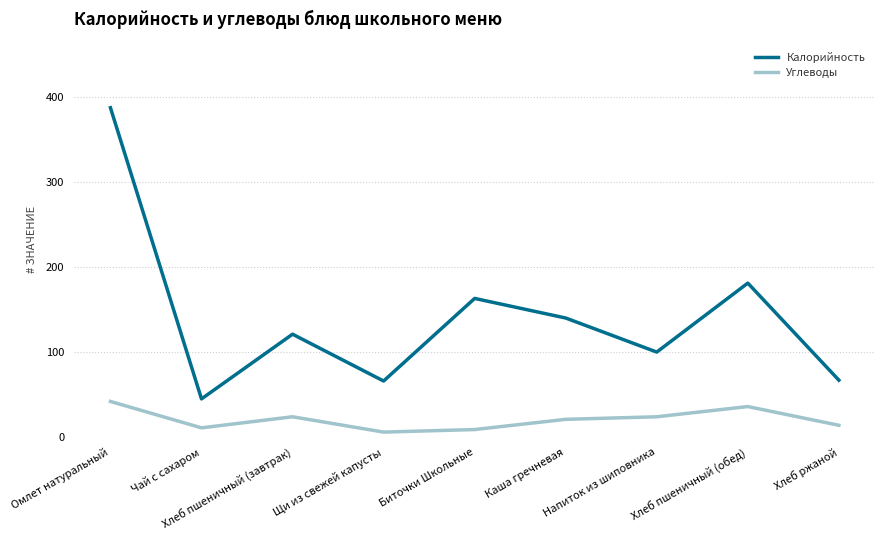

At which category is the sum across all series the highest?

Омлет натуральный